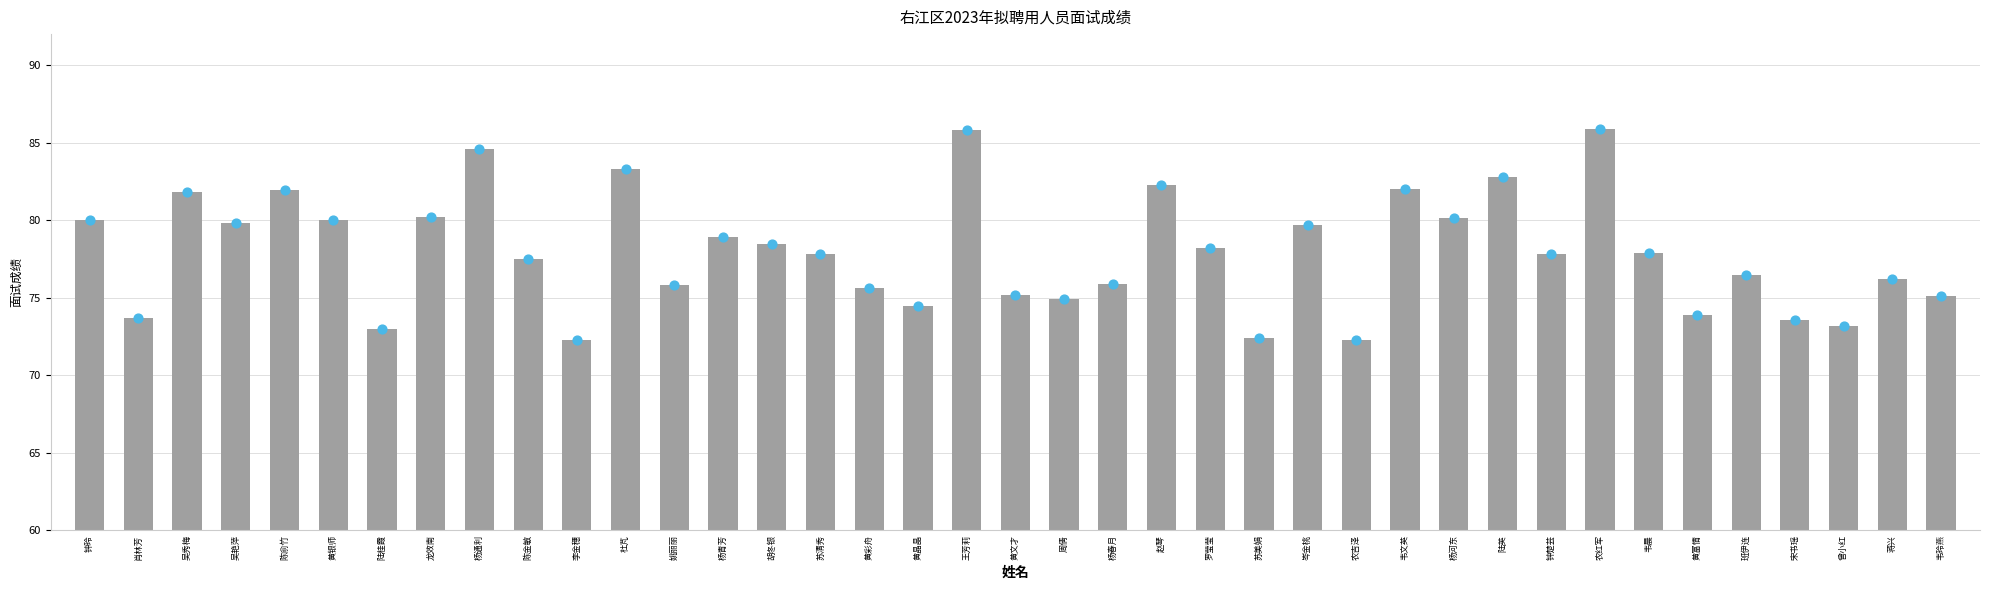

What is the change in value from 杨青芳 to 赵琴?

+3.4